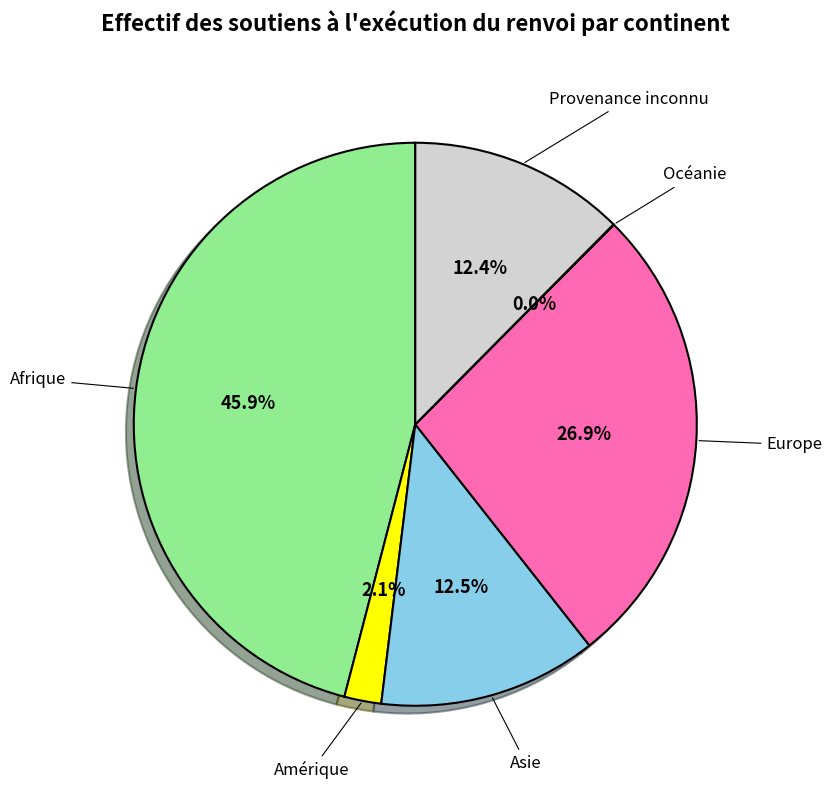

Which category has the biggest portion of the pie?

Afrique